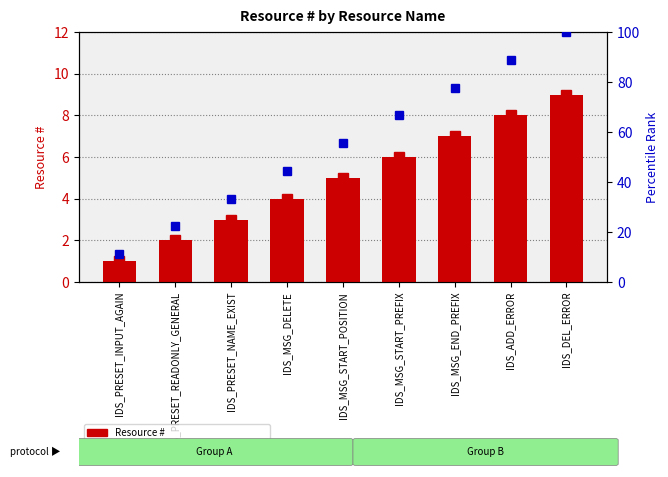

What is the maximum value shown in the chart?

100.0